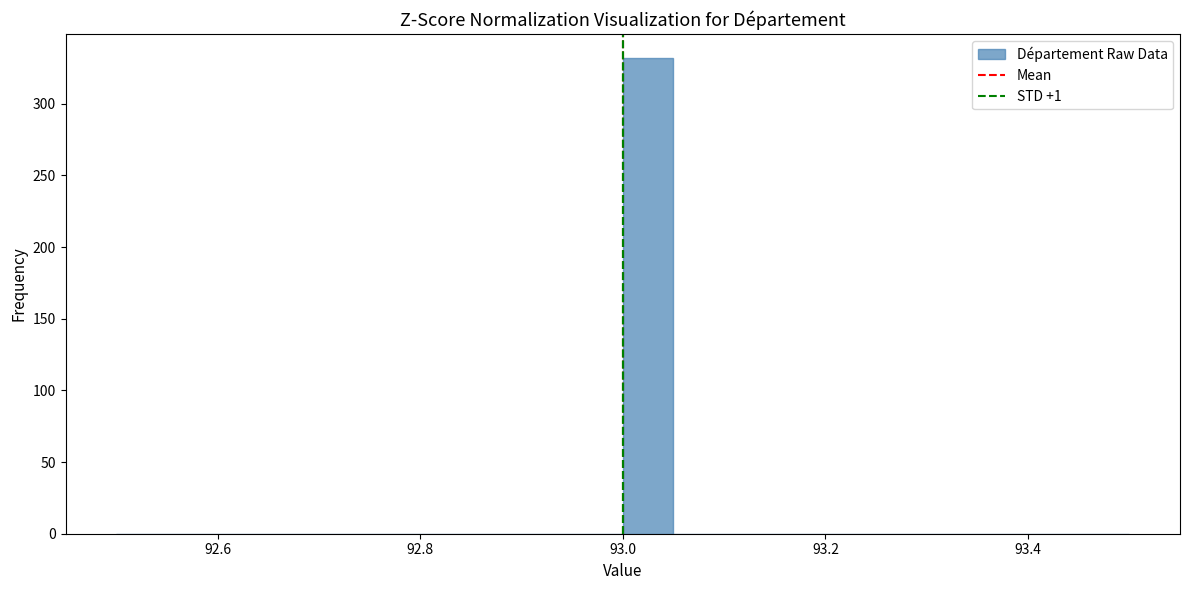

Read against the x-axis, roughly where is the centre of the tallest bar?

93.02